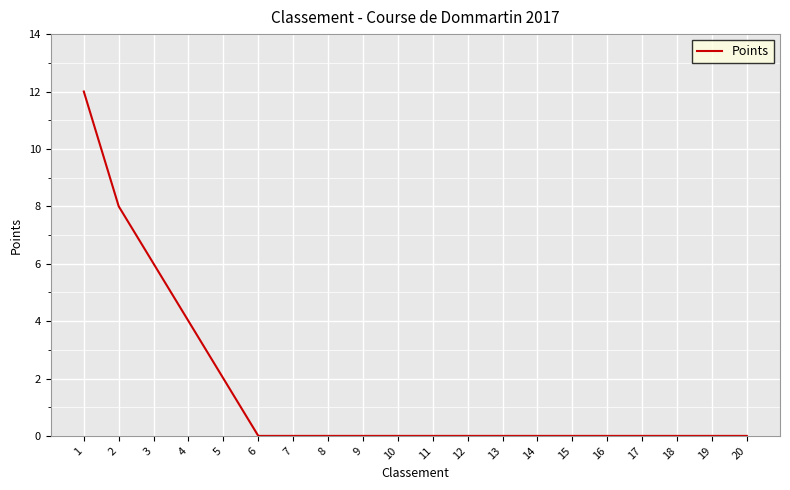

What is the greatest value displayed?

12